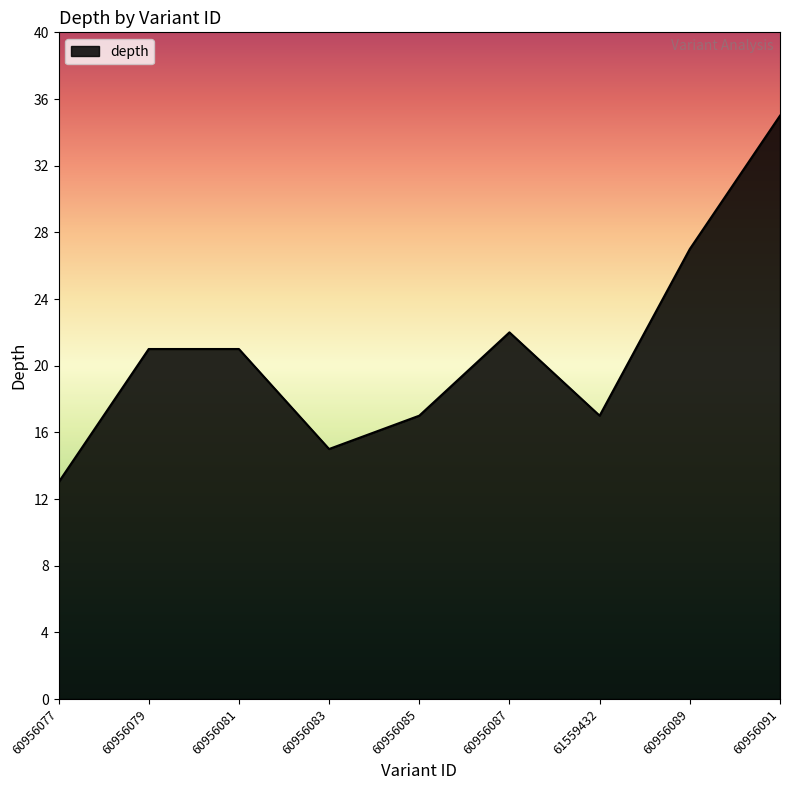

Between 60956089 and 60956091, which is larger?

60956091